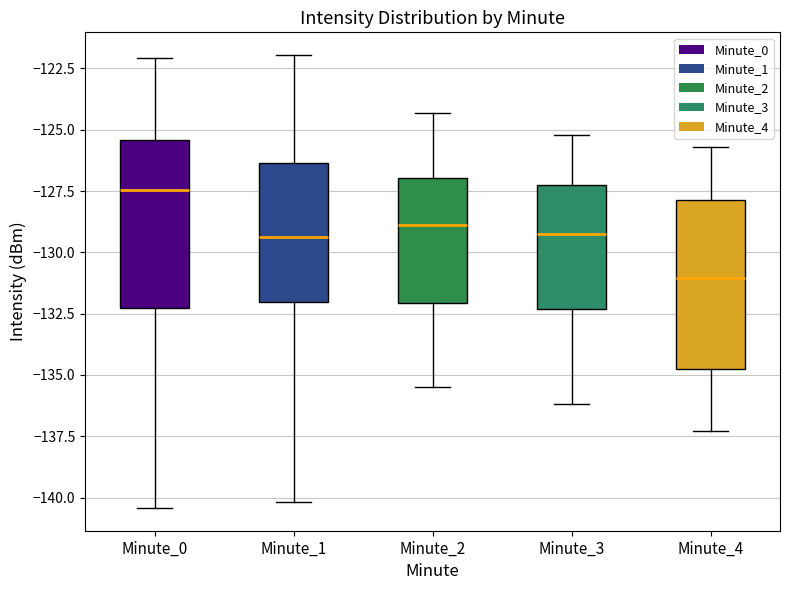

Where does the lower whisker of the box for Minute_2 end on the y-axis? The values are not printed on the chart, so give them approximately, as read against the axis.

-135.5